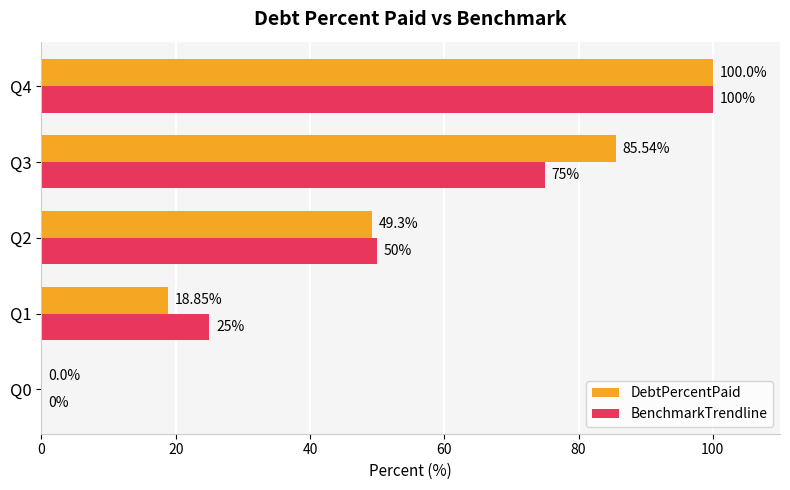

What is the sum of all BenchmarkTrendline values?

250.0